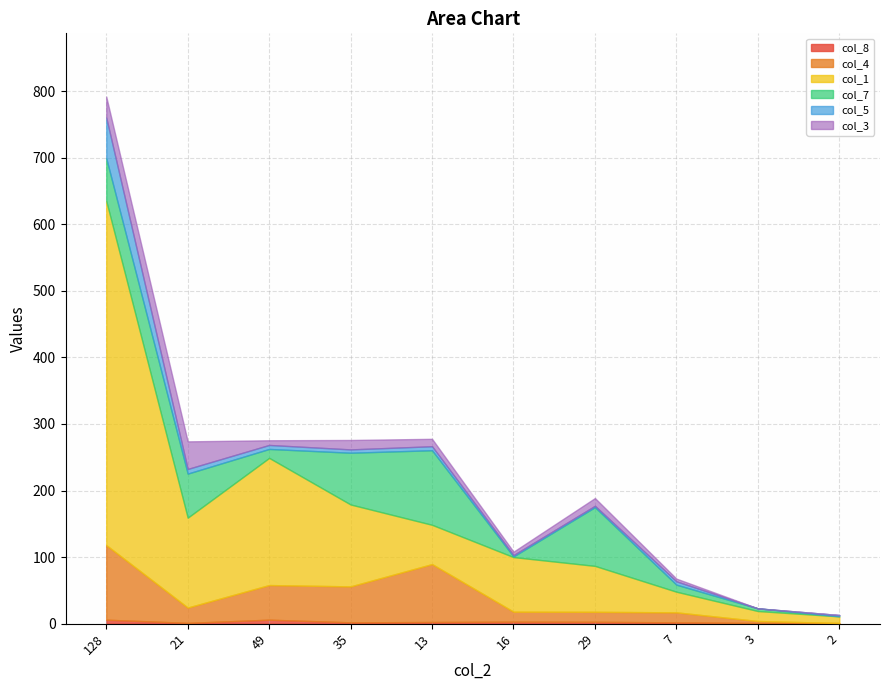

What is the spread (max minus min) of values at 49?

185.0